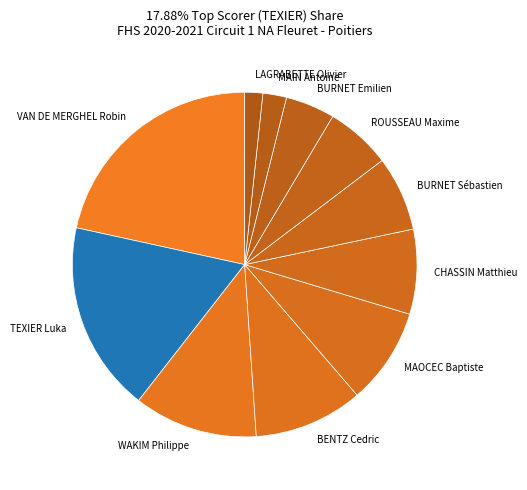

The CHASSIN Matthieu slice represents 20% of the pie. True or false?

False